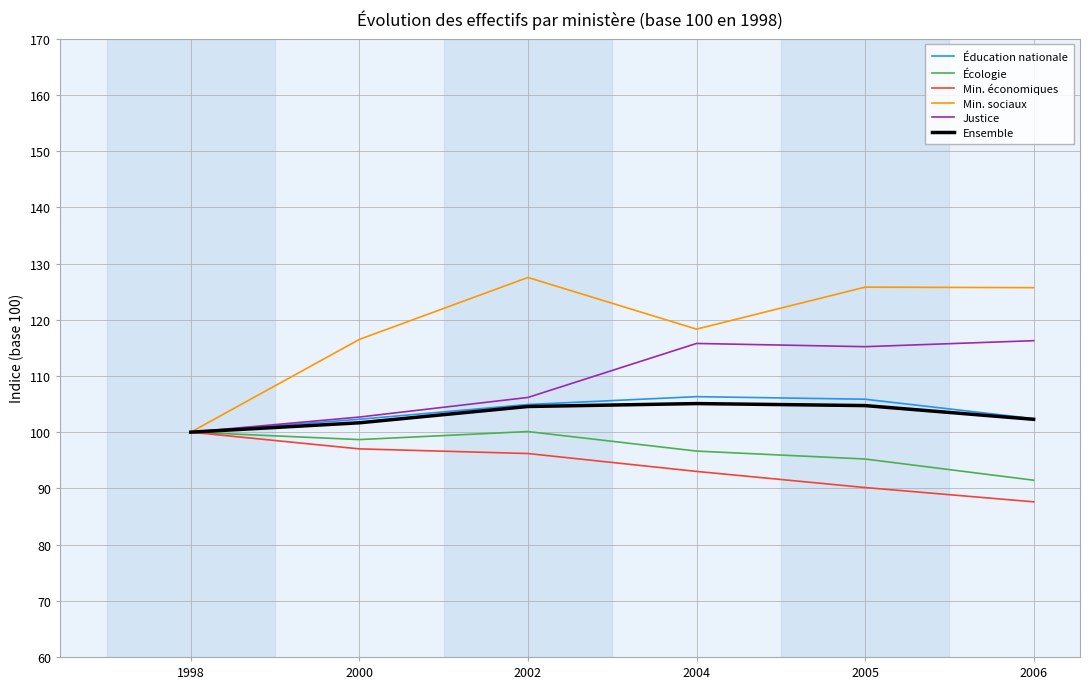

Is it true that Éducation nationale equals 104.9 at 2002?

True